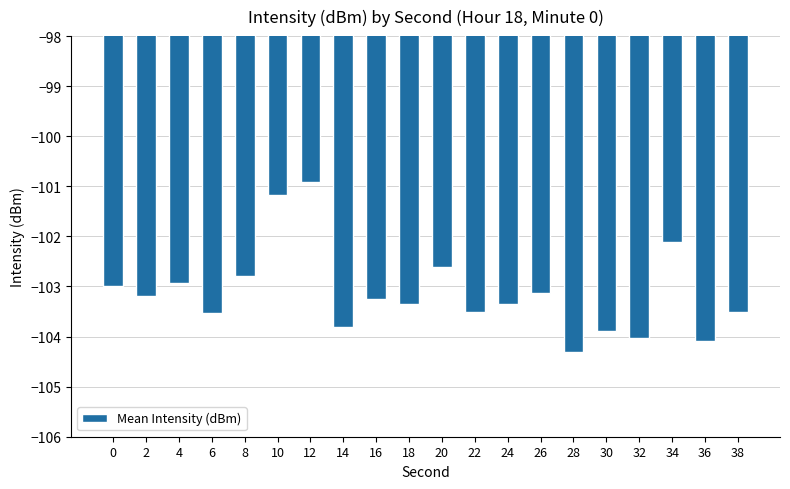

What is the maximum value shown in the chart?

-100.9